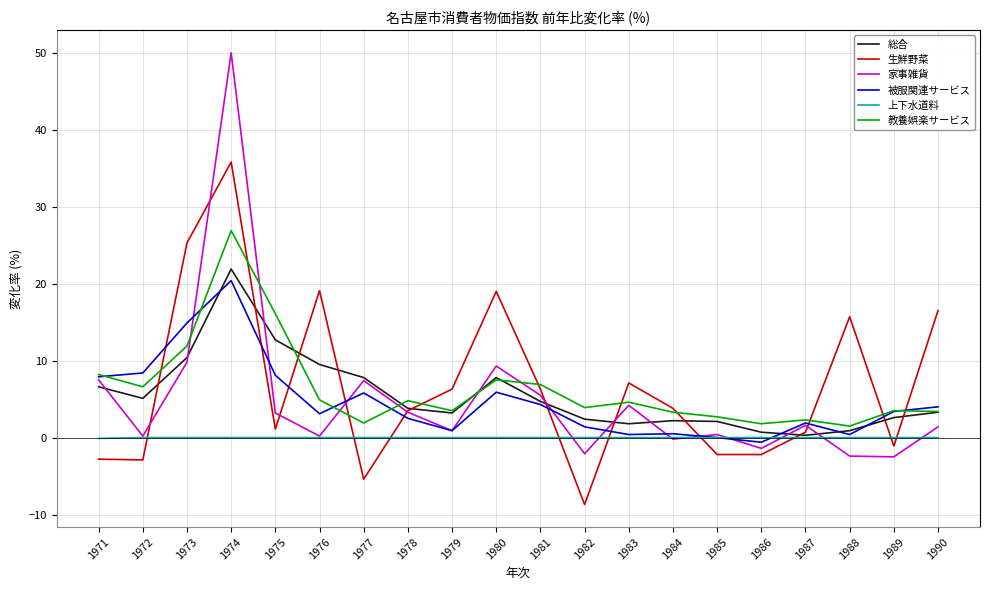

The value of 生鮮野菜 at 1971 is -2.8. True or false?

True